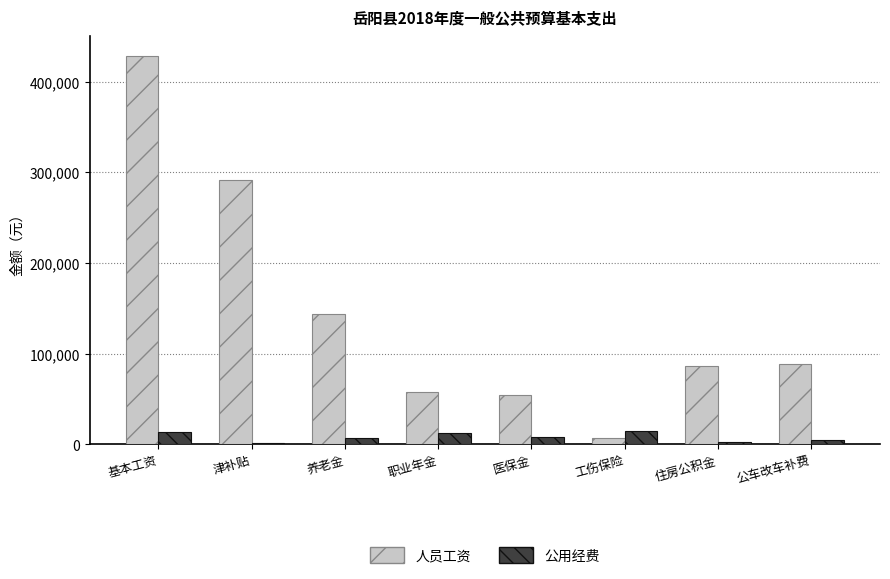

What is the value of the 人员工资 bar at the 5th from the left?

54023